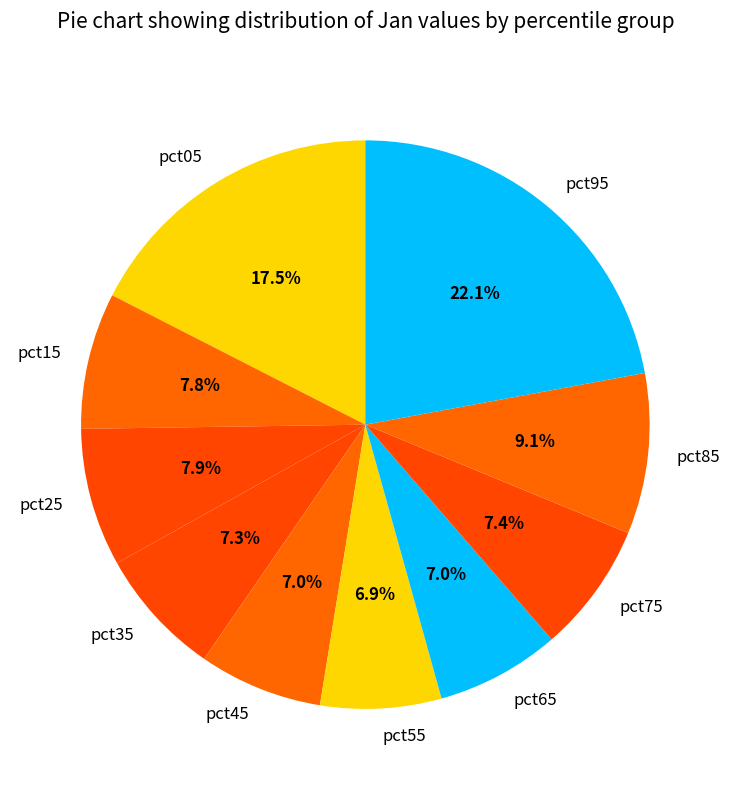

Is pct65 the majority of the pie?

No